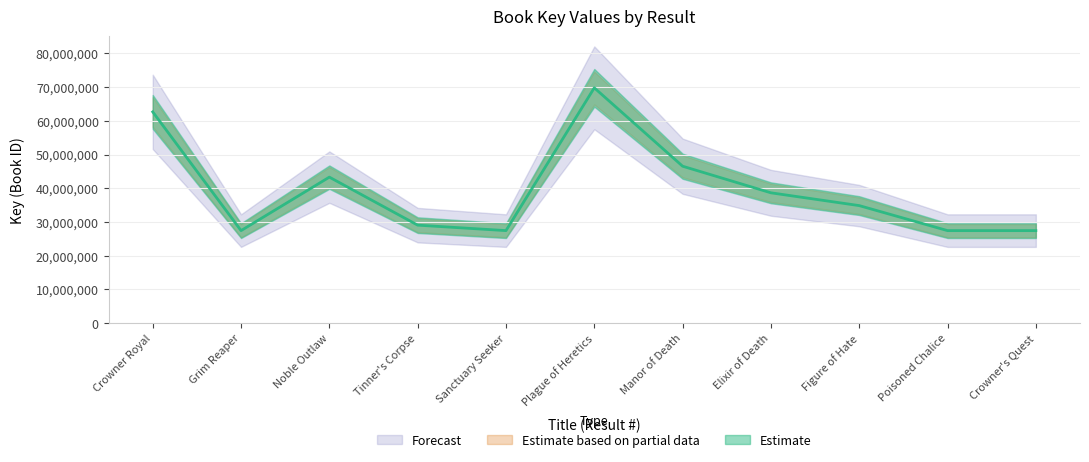

Between Plague of Heretics and Manor of Death, which is larger?

Plague of Heretics